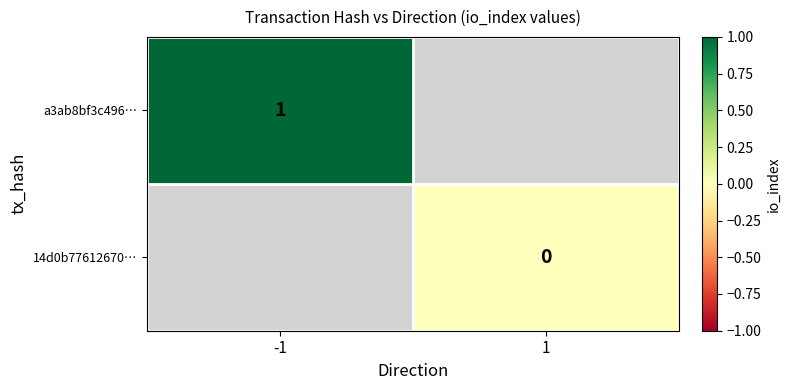

How many distinct data groups are displayed?

2